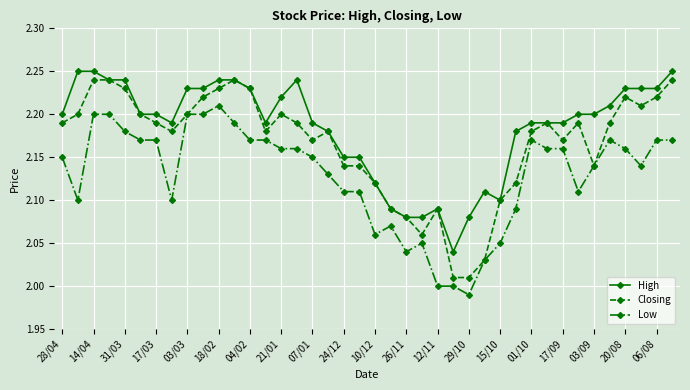

Which series has the largest total across all categories?

High